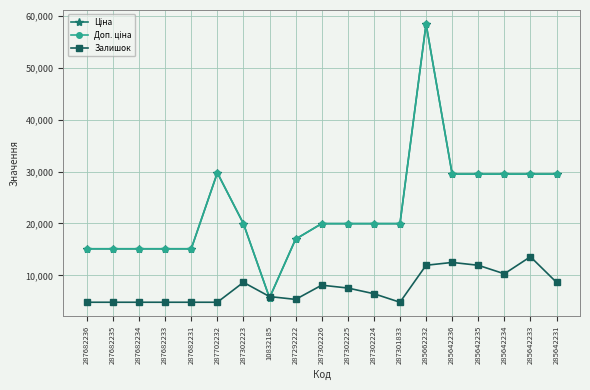

Does the chart have visible grid lines?

Yes